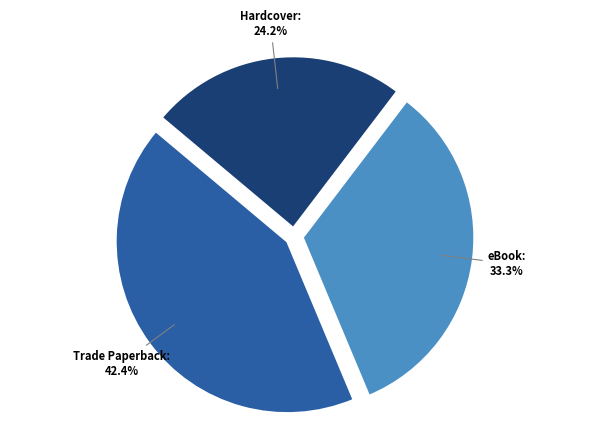

To the nearest percent, what portion does Trade Paperback represent?

42%